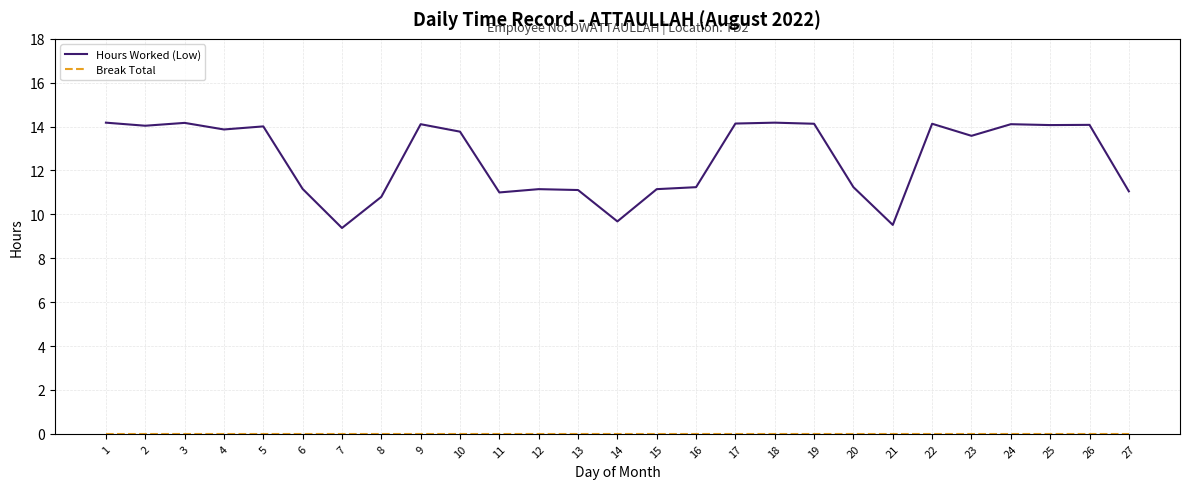

What is the total value across all series at 4?

13.9